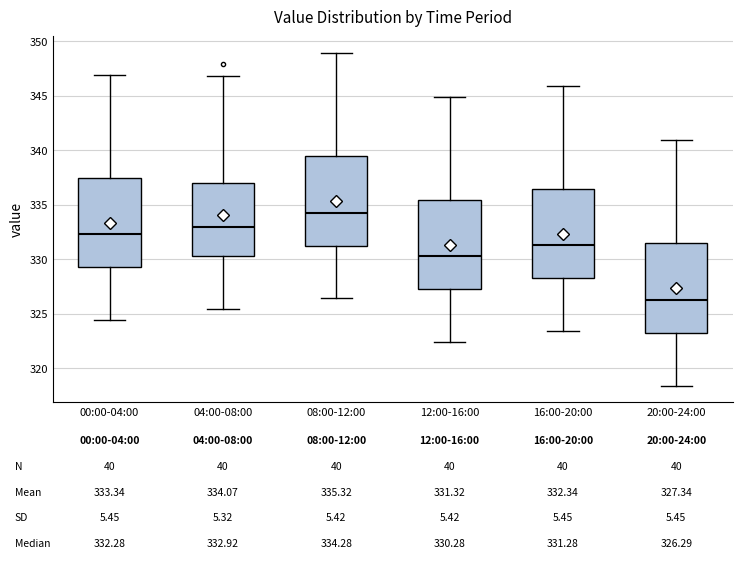

Which box's median line is the highest?

08:00-12:00